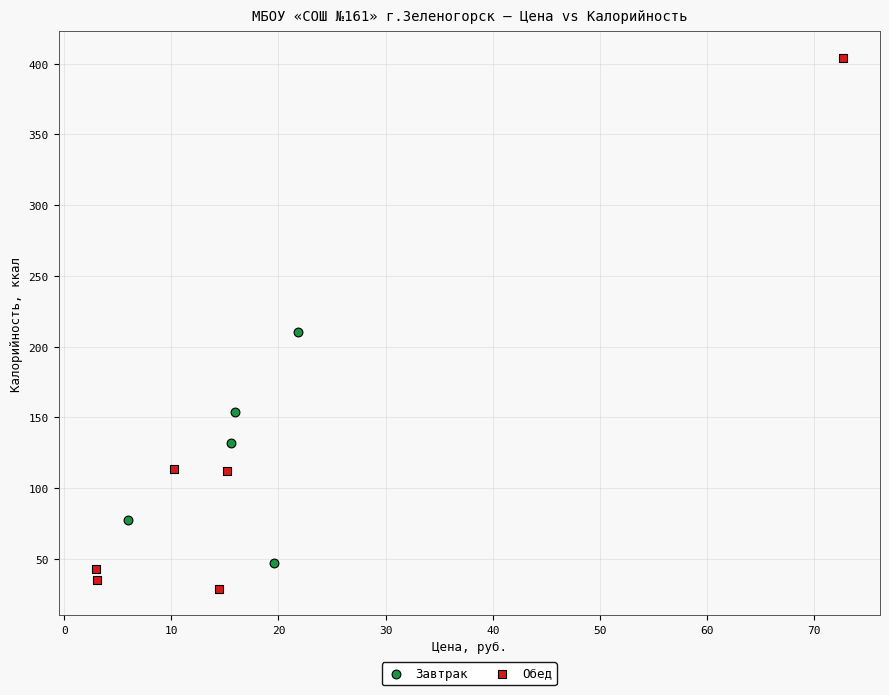

Which series reaches the minimum Y coordinate?

Обед